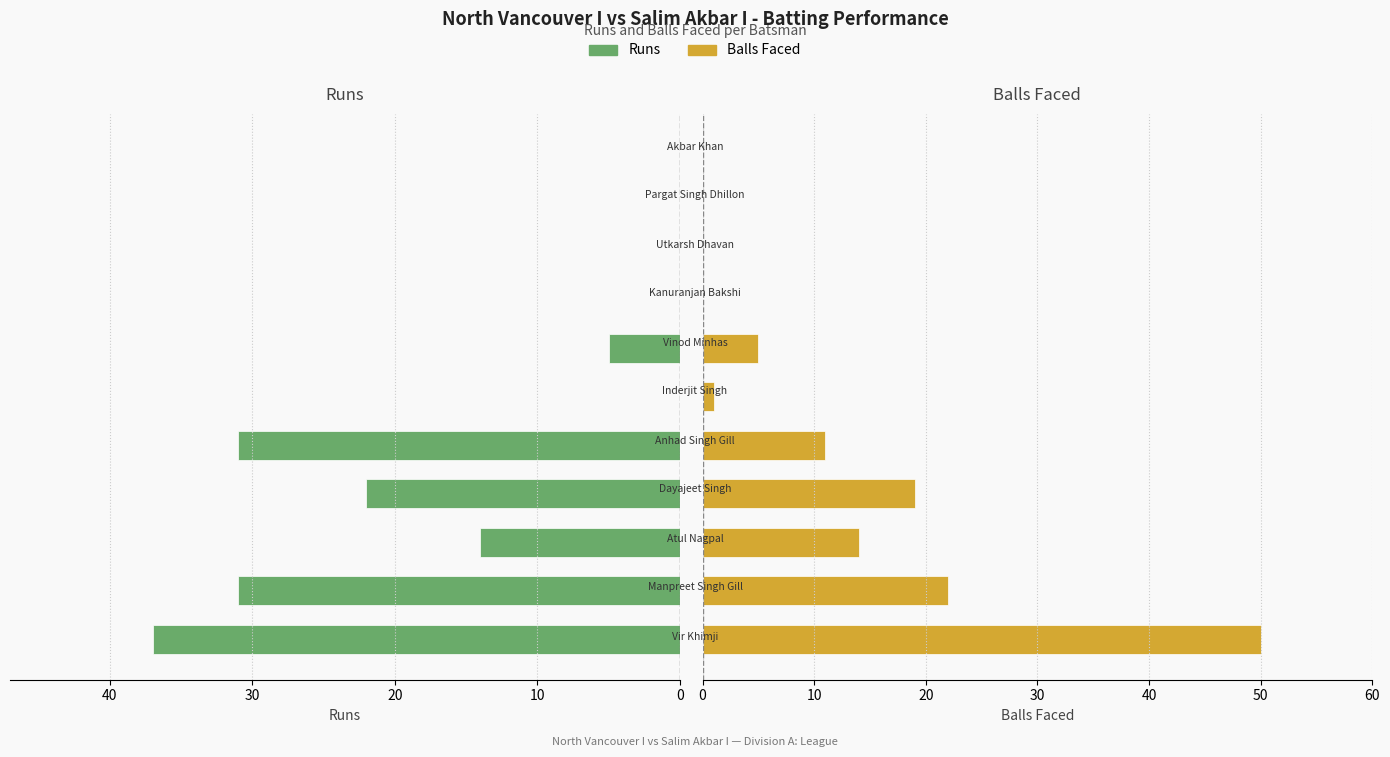

What is the sum of the Balls values at 50 and 10?

23